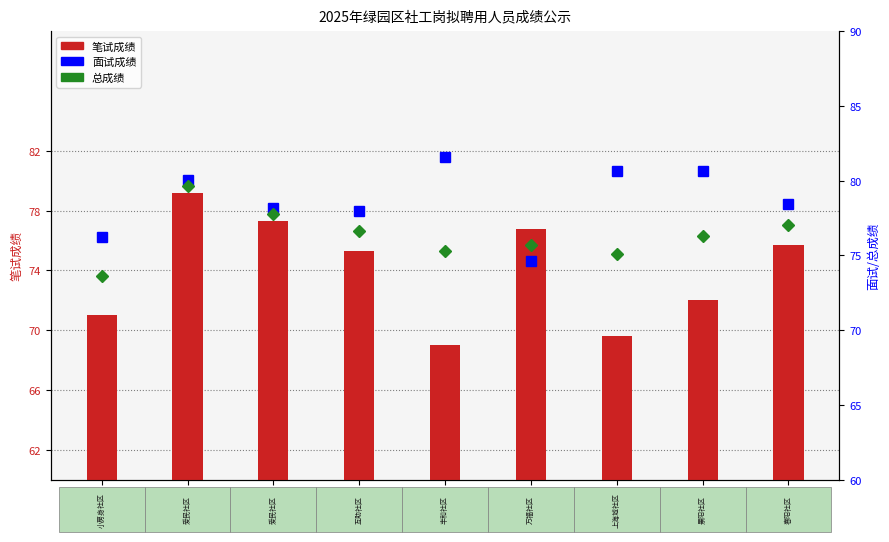

True or false: 总成绩 has a value of 77.7 at 杨烨玮.

True